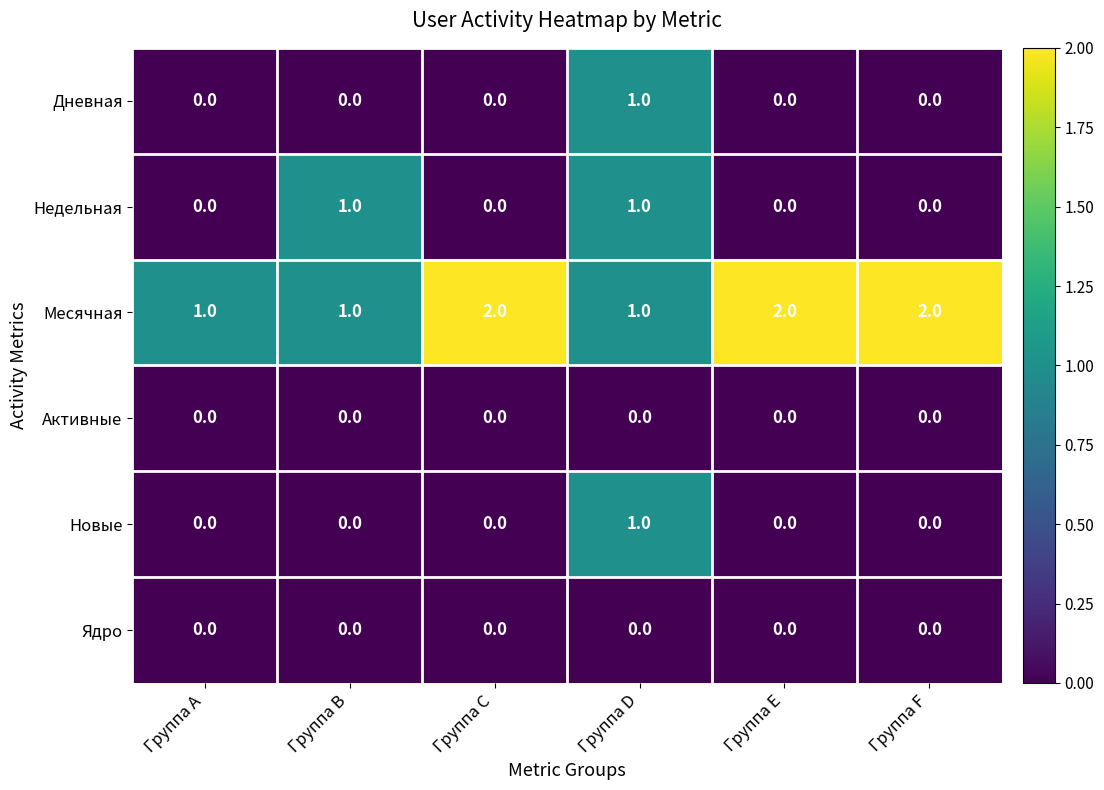

True or false: Ядро has a value of 0 at Группа E.

True